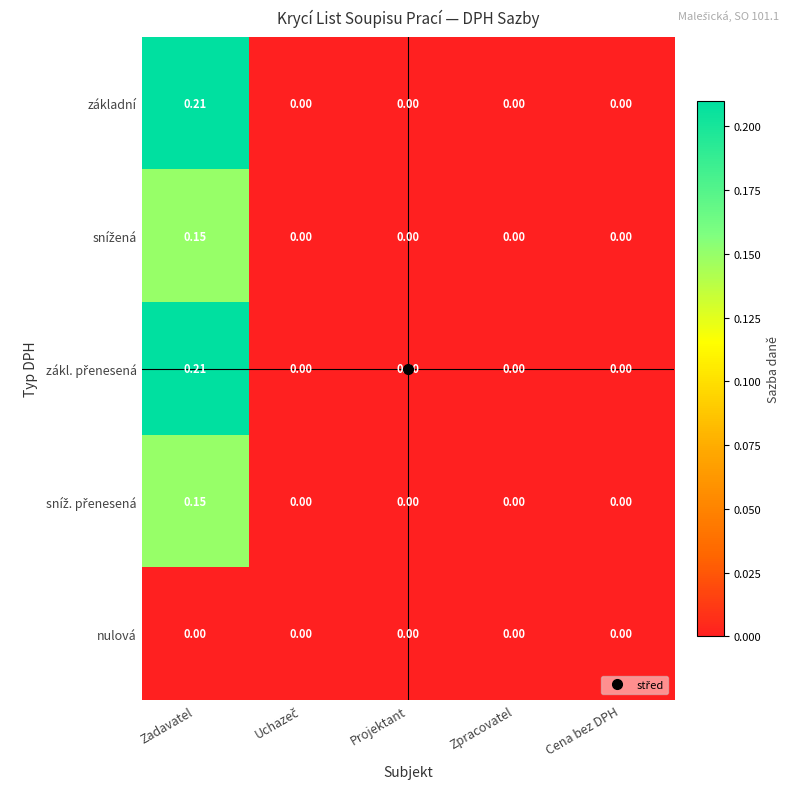

Which category has the highest value across all series?

Zadavatel